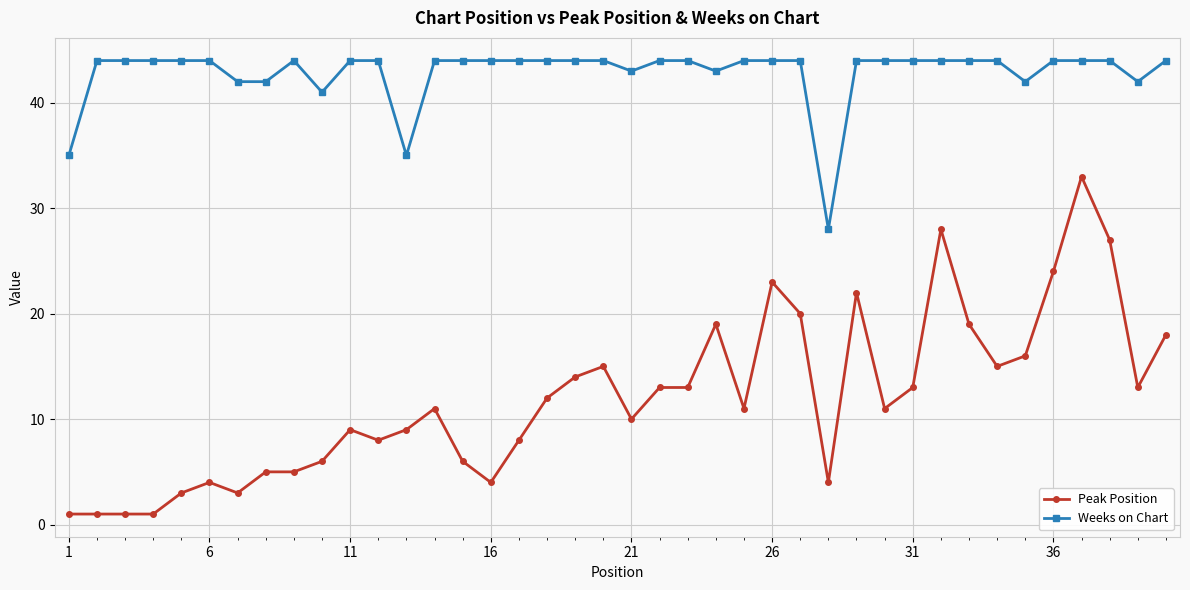

True or false: Peak Position and Weeks on Chart cross at least once.

False